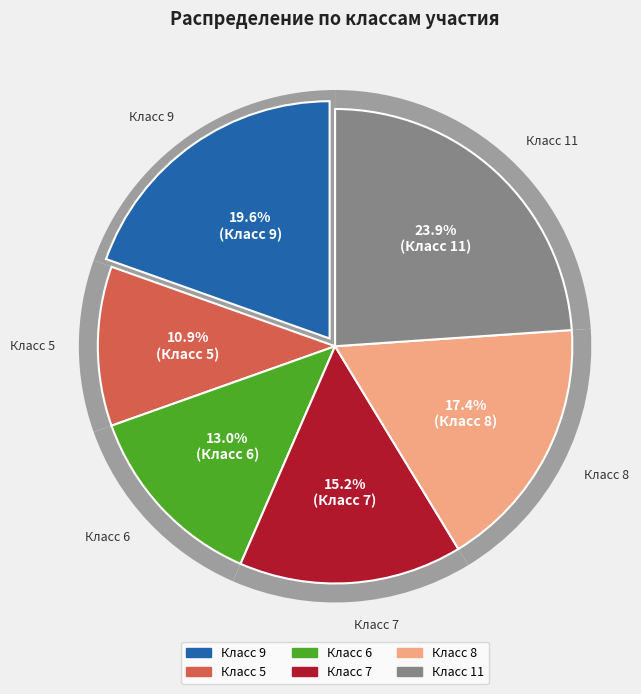

Does any single category account for the majority?

No